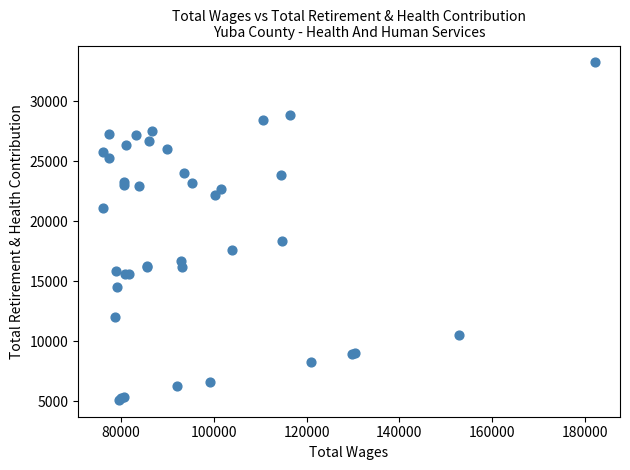

What Y value in the scatter plot is closest to 19176?

18336